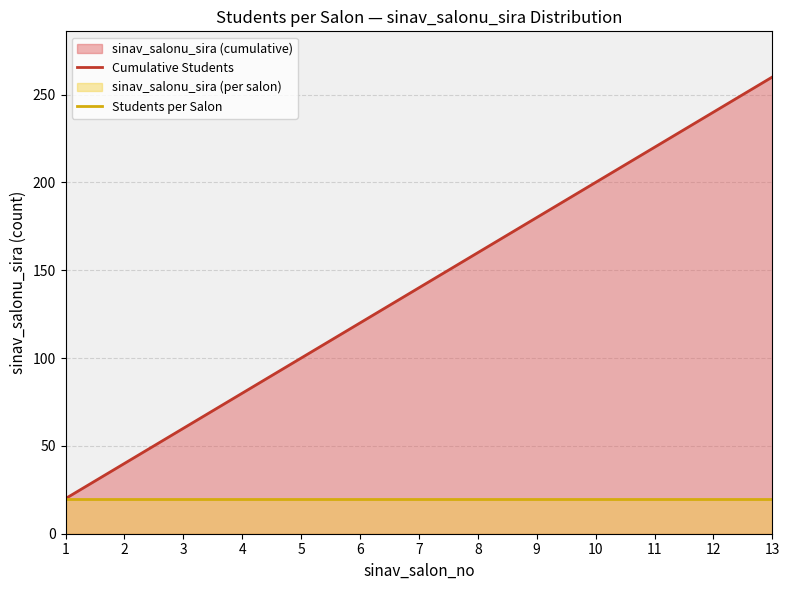

What is the difference between the maximum and minimum values in the Cumulative Students series?

240